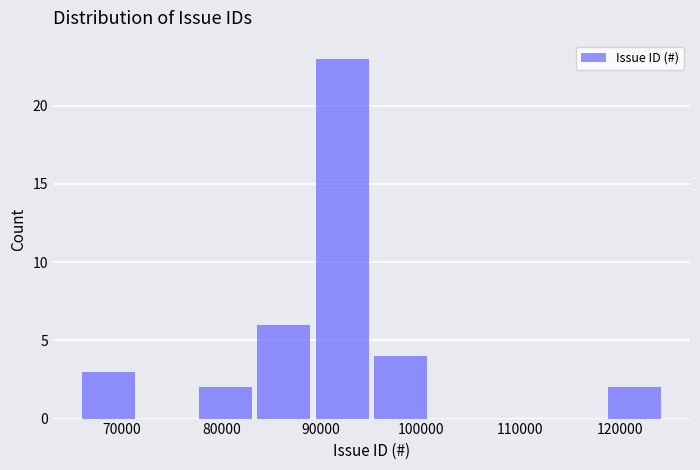

Reading left to right, list every bar in this chart as the range it spans on the x-axis followed by its height. Neither the bar edges nor the heights are printed on the chart, so give them approximately, as read against the axes.

66000 to 72000: 3
72000 to 78000: 0
78000 to 84000: 2
84000 to 89000: 6
89000 to 95000: 23
95000 to 101000: 4
101000 to 107000: 0
107000 to 113000: 0
113000 to 119000: 0
119000 to 125000: 2